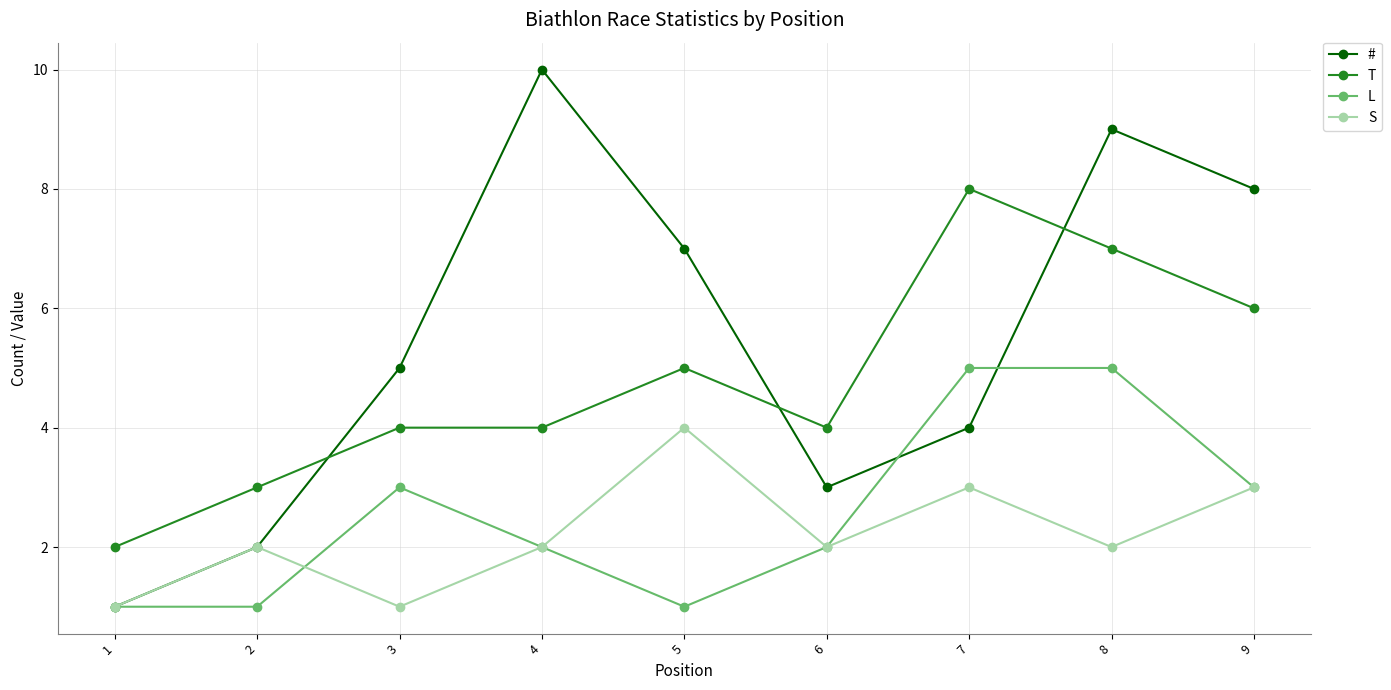

What is the value of the L point at the 6th from the left?

2